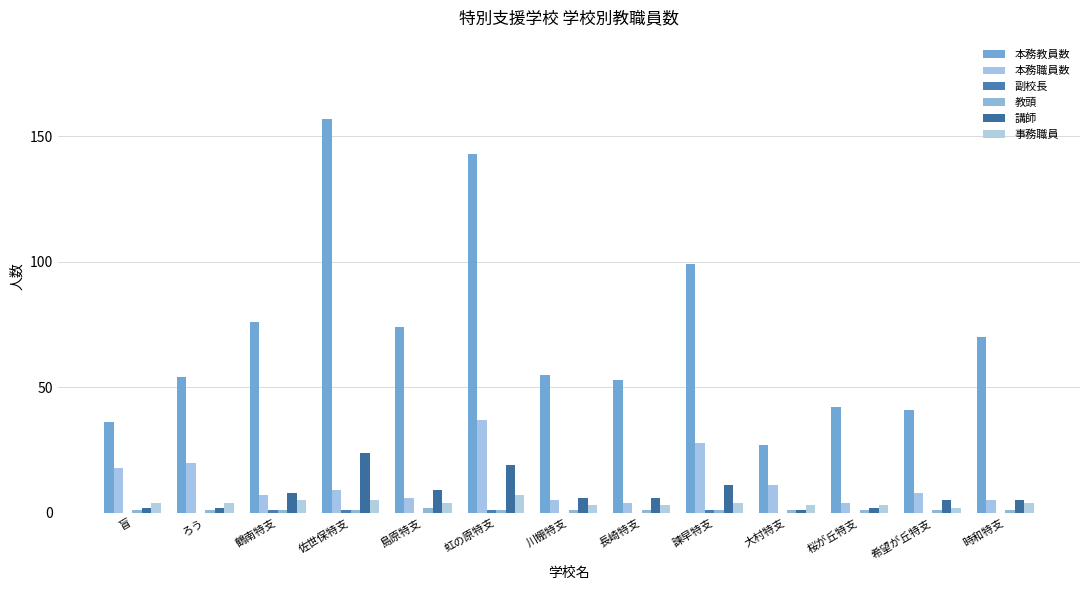

How many data points does each series have?

13